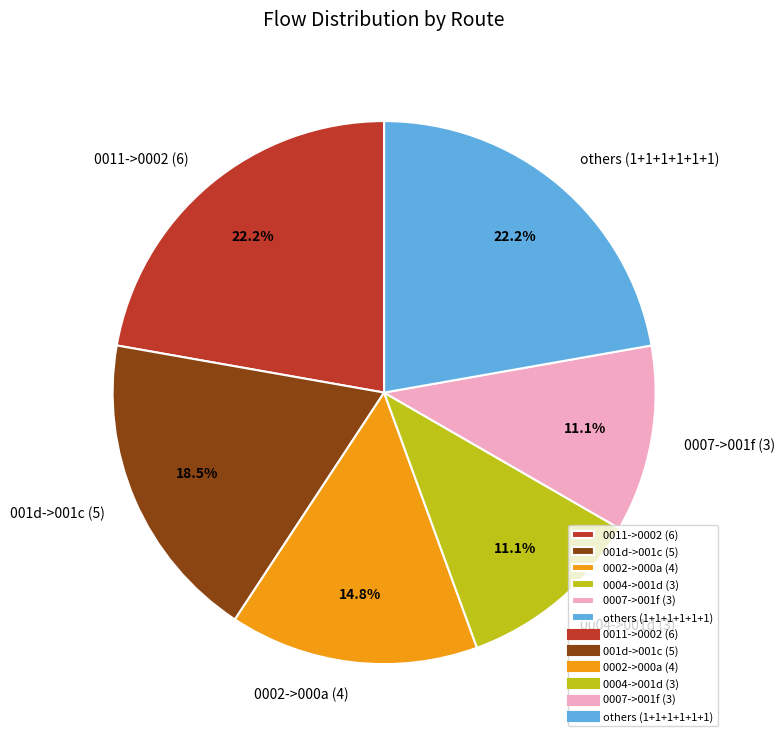

To the nearest percent, what is the average slice percentage?

17%